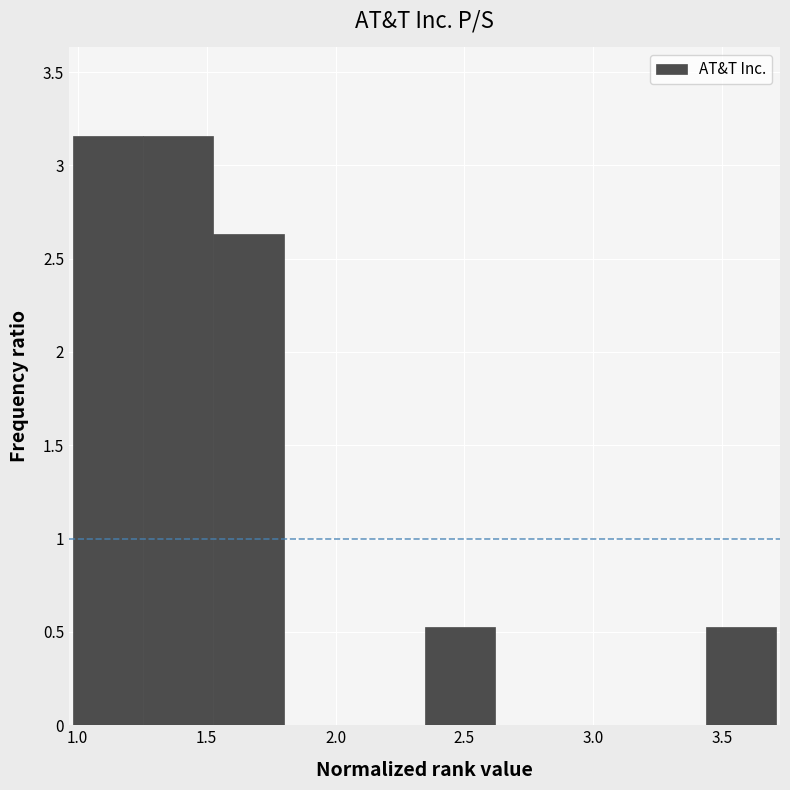

Reading left to right, transcribe this chart: for each bar, give the range it covers on the x-axis and its height. Neither the bar edges nor the heights are printed on the chart, so give them approximately, as read against the axes.

1.00 to 1.25: 3.15
1.25 to 1.55: 3.15
1.55 to 1.80: 2.65
1.80 to 2.05: 0
2.05 to 2.35: 0
2.35 to 2.60: 0.55
2.60 to 2.90: 0
2.90 to 3.15: 0
3.15 to 3.45: 0
3.45 to 3.70: 0.55